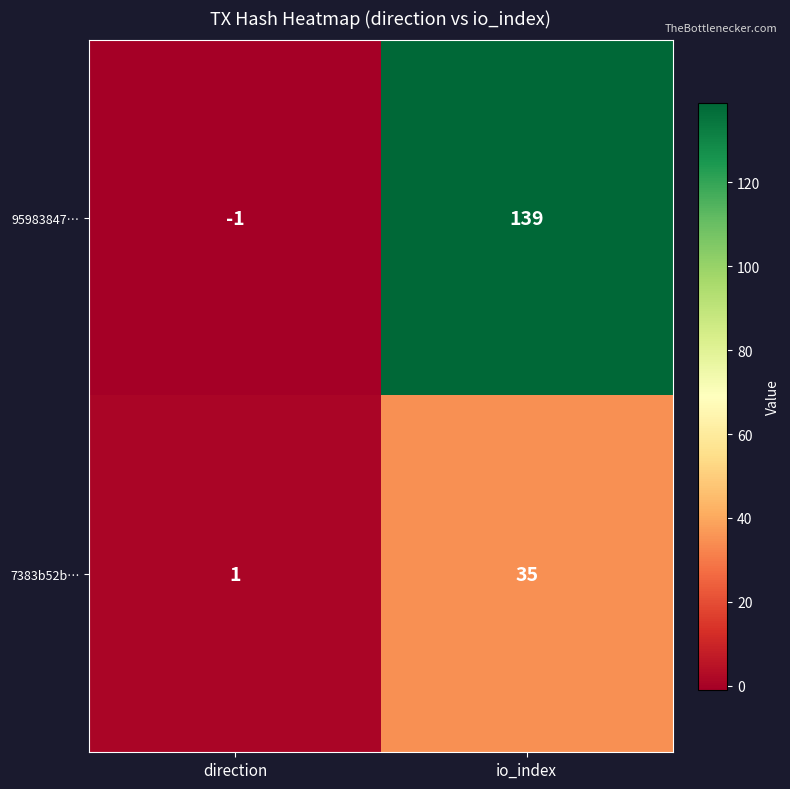

At how many categories does at least one series exceed 132?

1